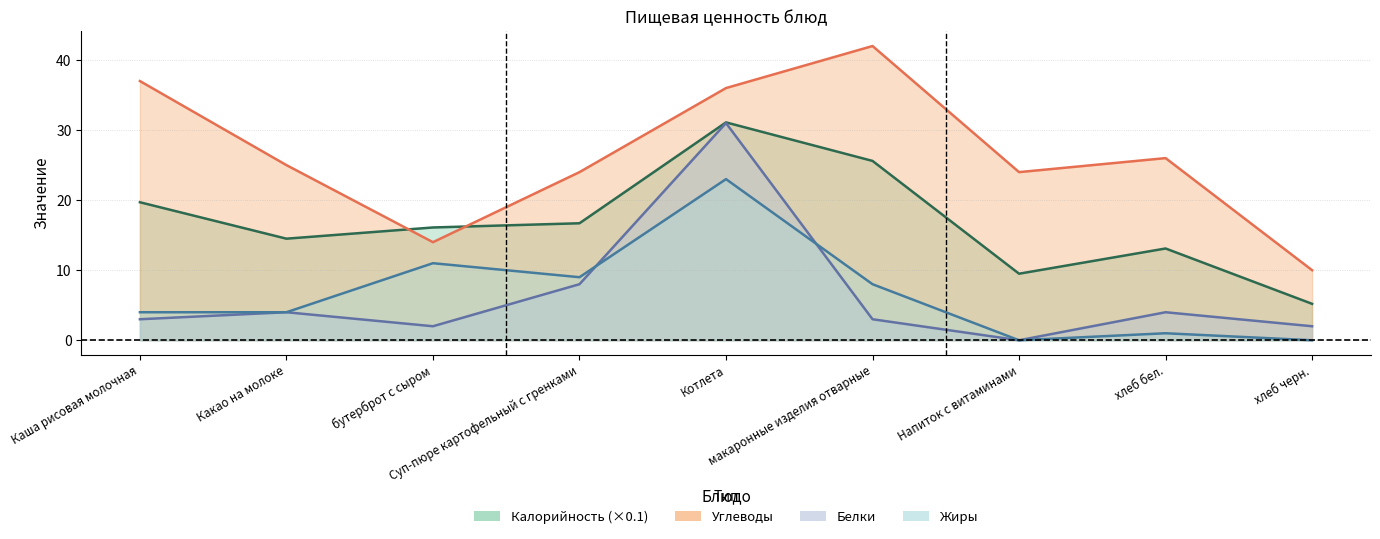

How many series are shown in this chart?

4